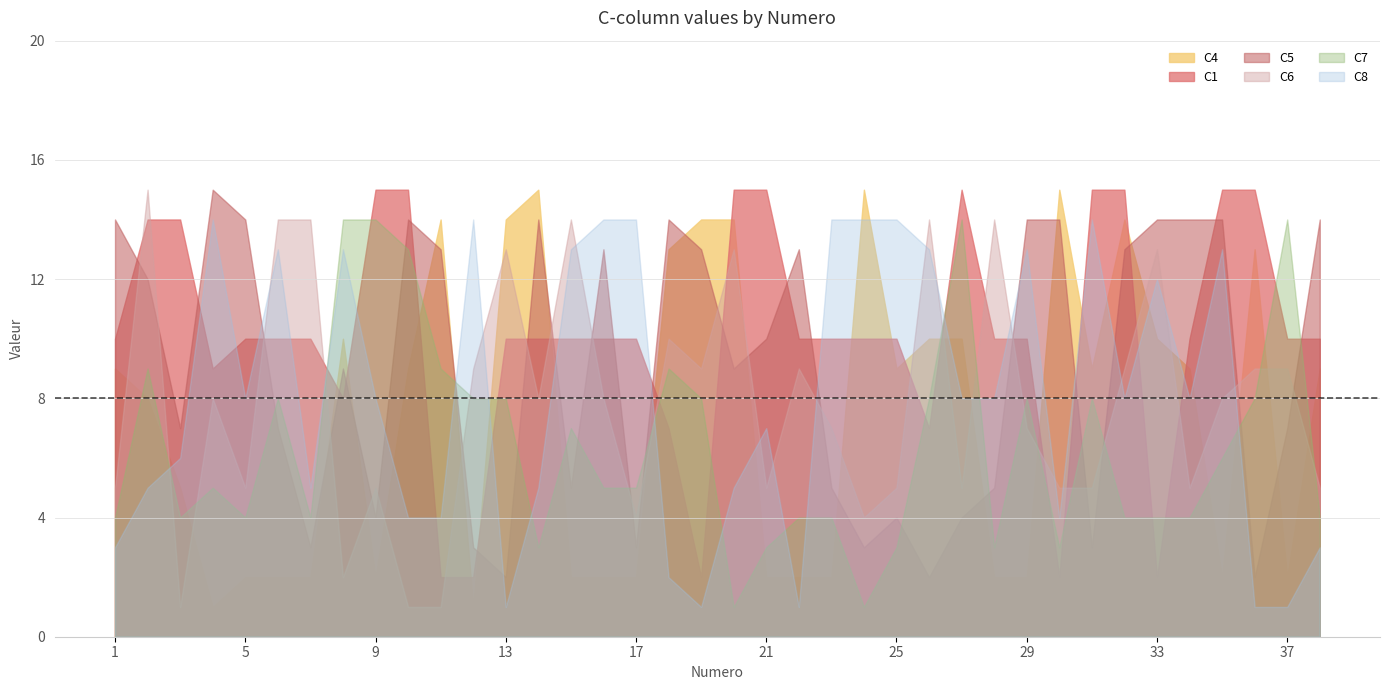

What are all the series names shown in the legend?

C4, C1, C5, C6, C7, C8